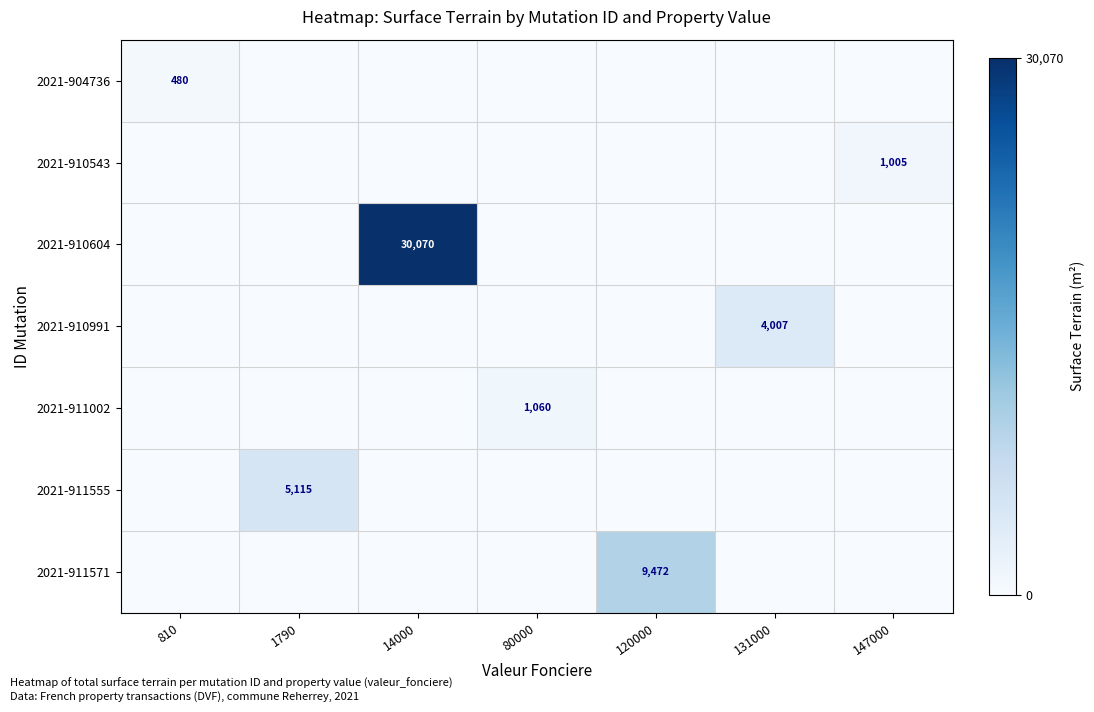

The 2021-904736 series shows 207 at 810. True or false?

False